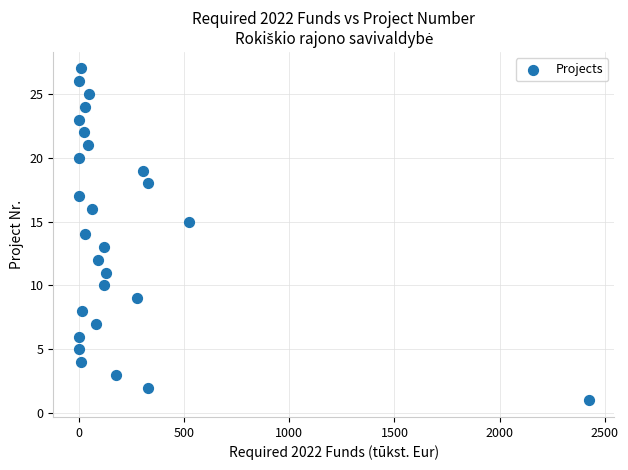

What is the range of Y values (max minus min)?

26